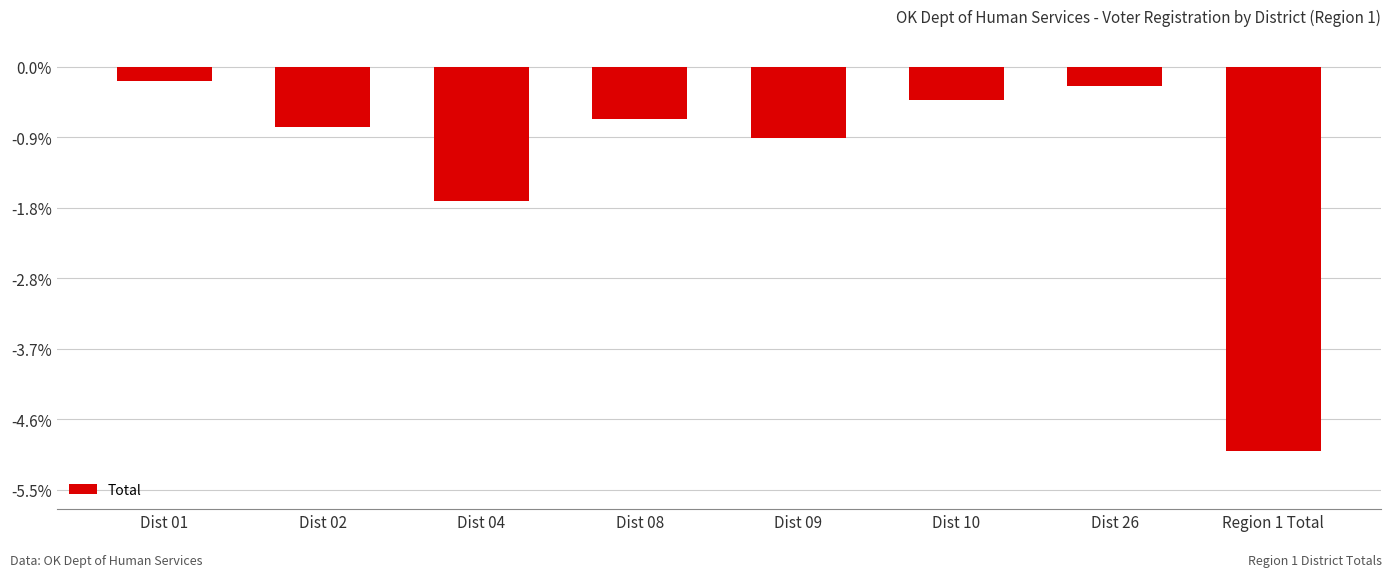

Does the chart contain any negative values?

Yes